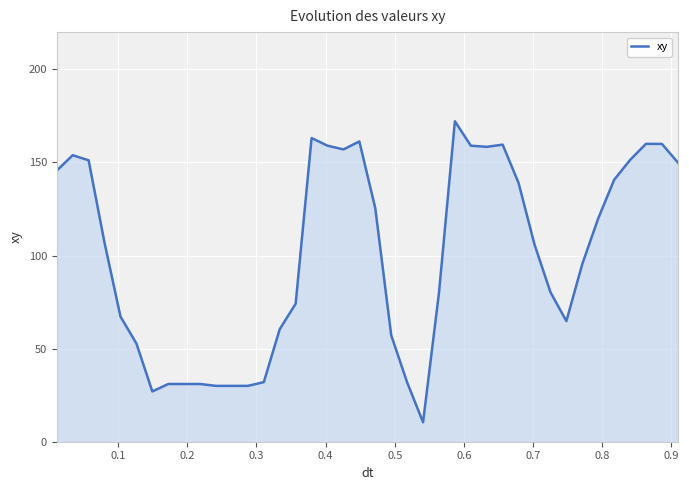

What is the smallest value displayed?

10.4